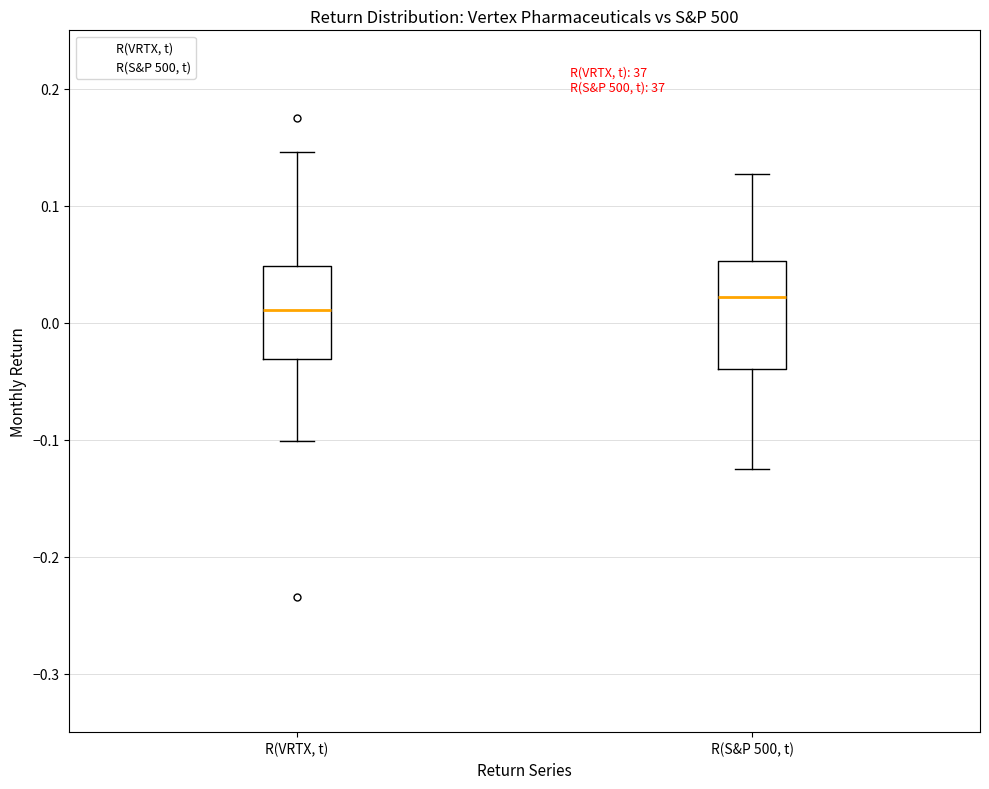

Reading left to right, transcribe this box plot: for each box, give where its median line is, the range the box spans, and where its two whiskers end, as read against the y-axis. The values are not printed on the chart, so give them approximately, as read against the axis.

R(VRTX, t): median 0.01, box -0.03 to 0.05, whiskers -0.10 to 0.15
R(S&P 500, t): median 0.02, box -0.04 to 0.05, whiskers -0.13 to 0.13